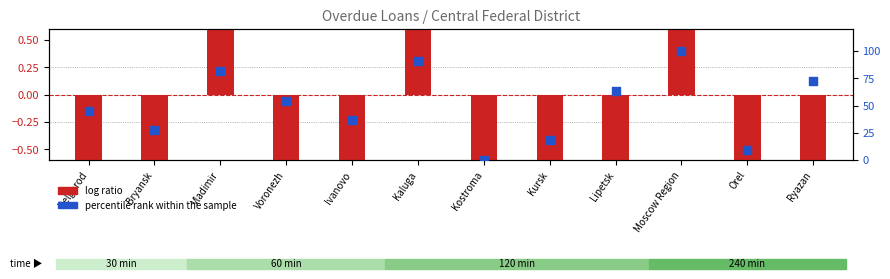

What are all the series names shown in the legend?

log ratio, percentile rank within the sample